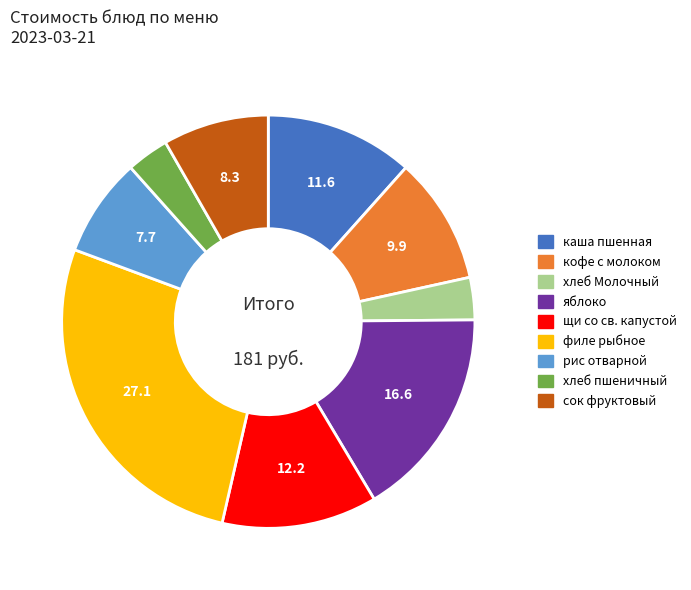

Is there a majority slice in this chart?

No